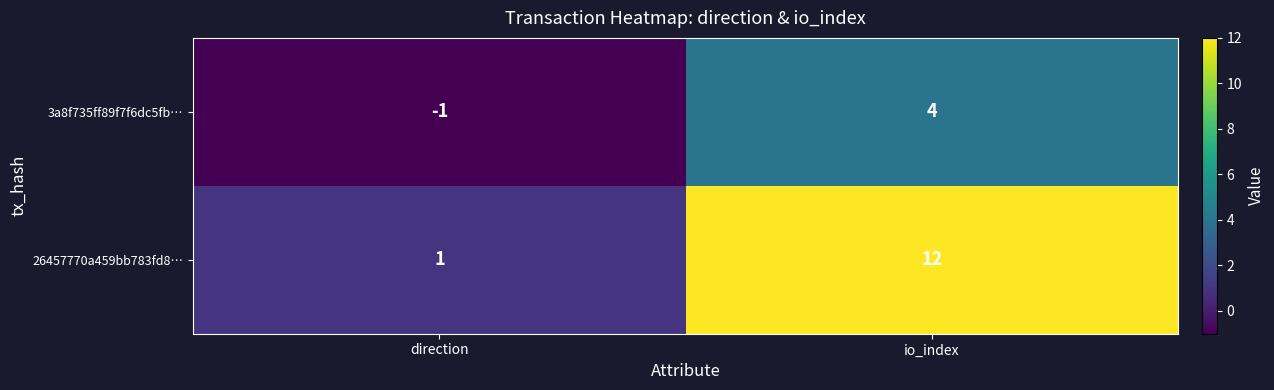

At which category does the chart reach its peak across all series?

io_index